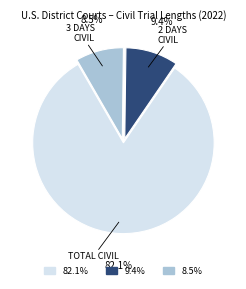

Does any single category account for the majority?

Yes